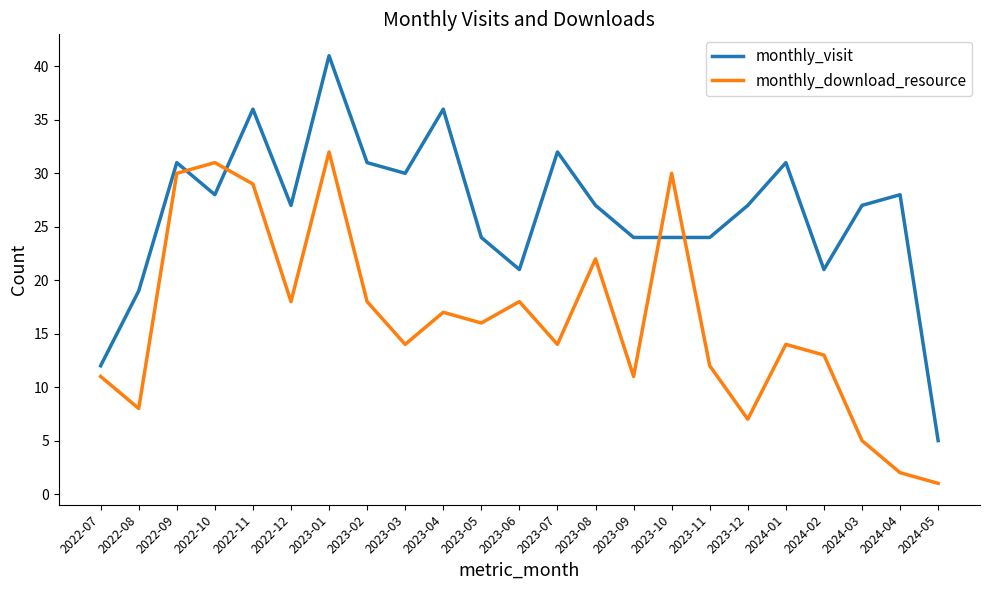

Which series ends up on top after the final intersection of monthly_visit and monthly_download_resource?

monthly_visit